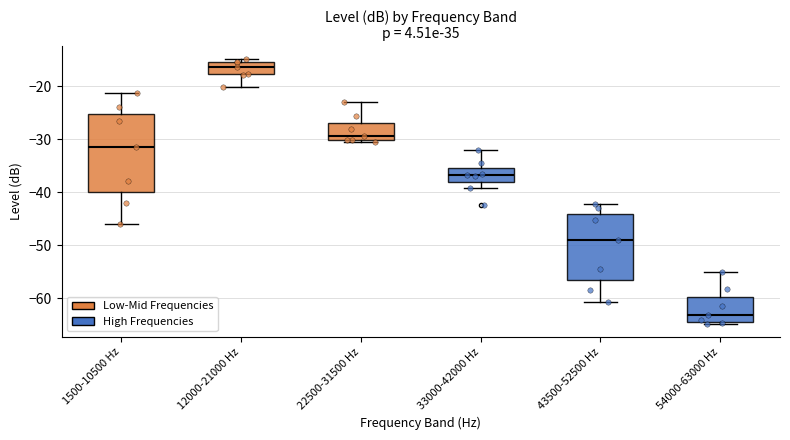

Reading left to right, transcribe this box plot: for each box, give where its median line is, the range the box spans, and where its two whiskers end, as read against the y-axis. The values are not printed on the chart, so give them approximately, as read against the axis.

1500-10500 Hz: median -31, box -40 to -25, whiskers -46 to -21
12000-21000 Hz: median -16, box -18 to -15, whiskers -20 to -15 (just above the box's upper edge)
22500-31500 Hz: median -29, box -30 to -27, whiskers -30 (just below the box's lower edge) to -23
33000-42000 Hz: median -37, box -38 to -35, whiskers -39 to -32
43500-52500 Hz: median -49, box -56 to -44, whiskers -61 to -42
54000-63000 Hz: median -63, box -64 to -60, whiskers -65 to -55